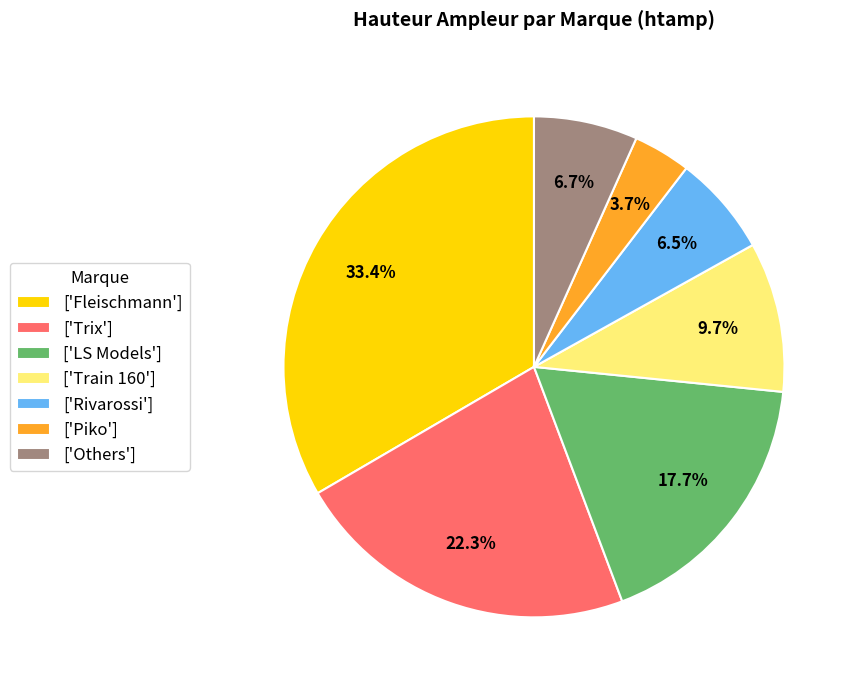

Which category has the smallest portion of the pie?

['Piko']